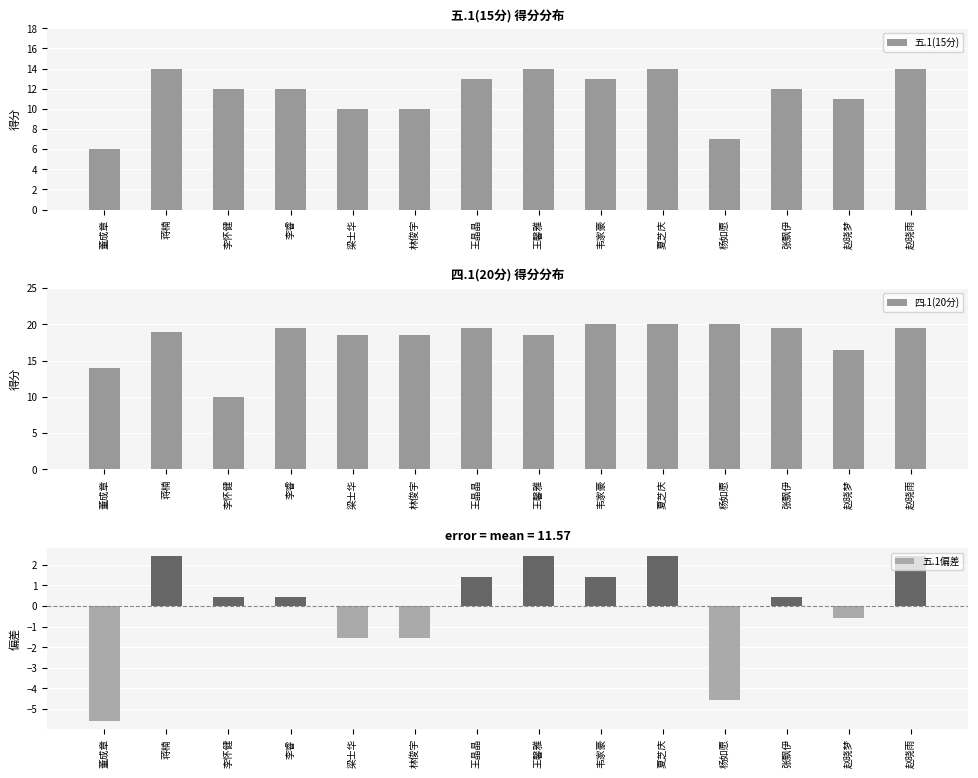

How many data points in 五.1偏差 are above 0?

9